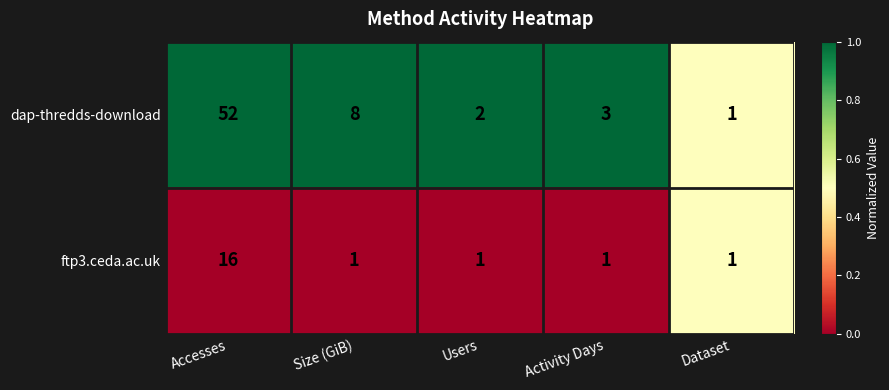

Reading left to right, transcribe all the data shown in this chart.

dap-thredds-download: 52	8	2	3	1
ftp3.ceda.ac.uk: 16	1	1	1	1